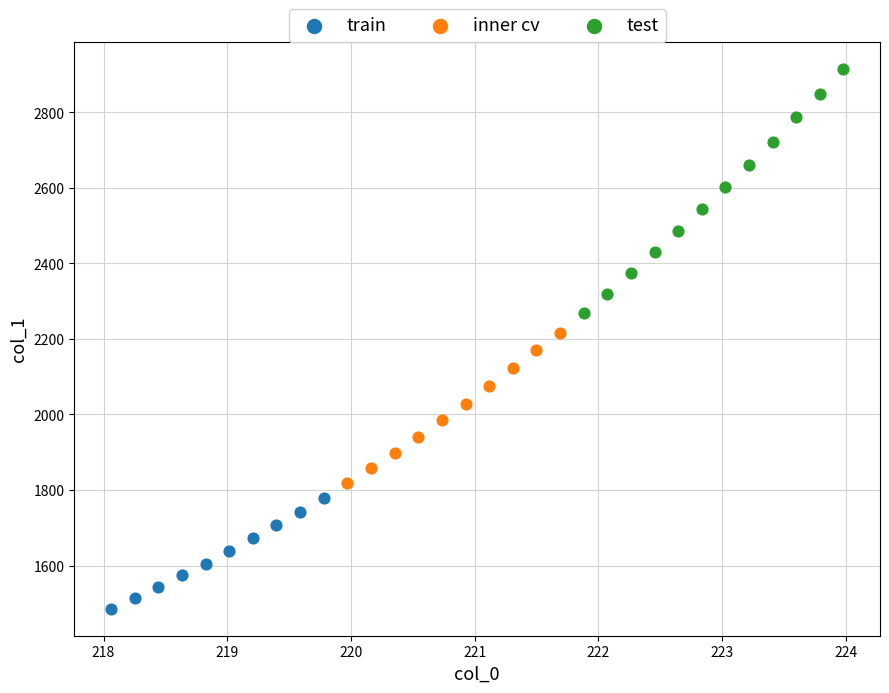

What are all the series names shown in the legend?

train, inner cv, test